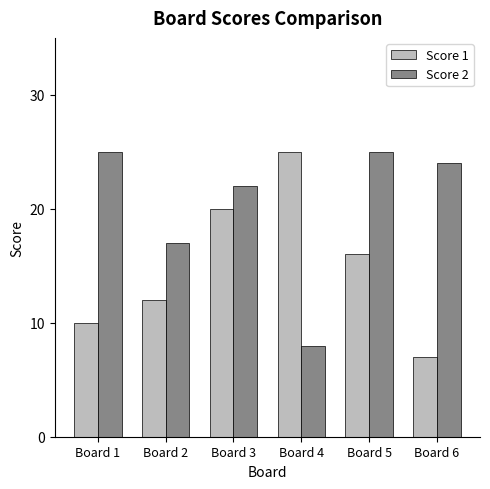

What is the value of the Score 1 bar at the 4th from the left?

25